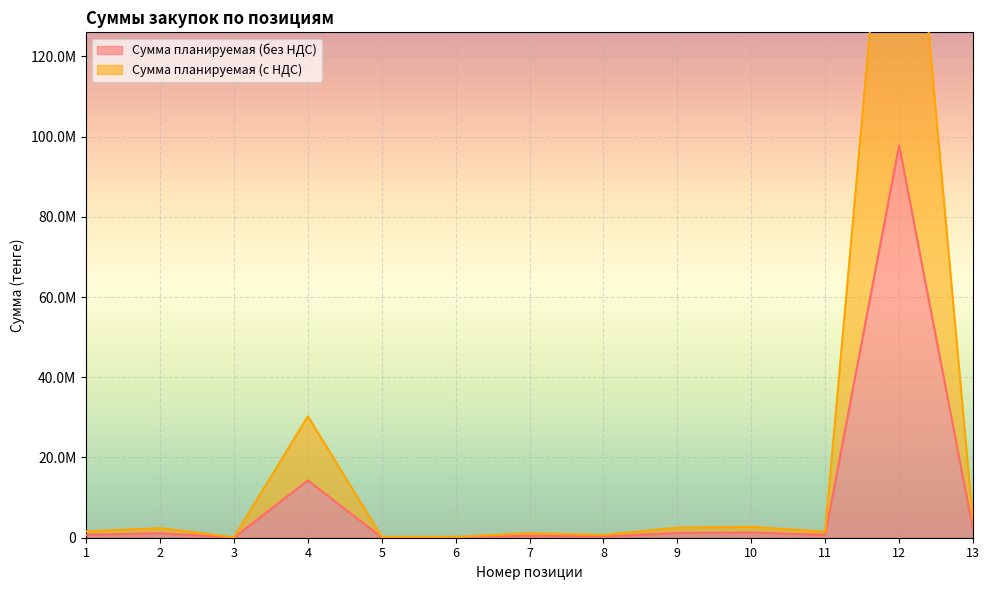

At which category does Сумма планируемая (с НДС) reach its first local valley?

3